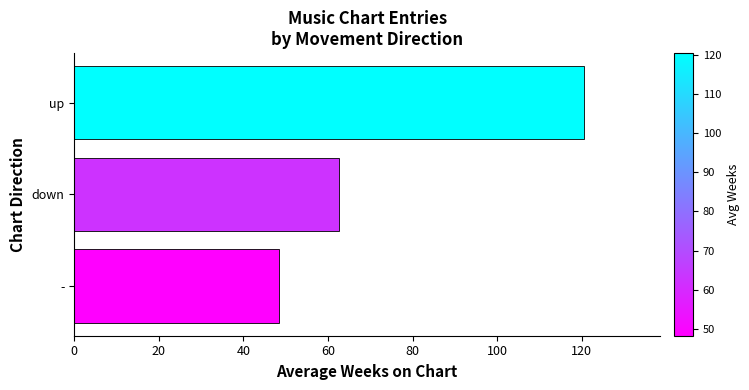

What is the difference between the maximum and minimum values?

72.1